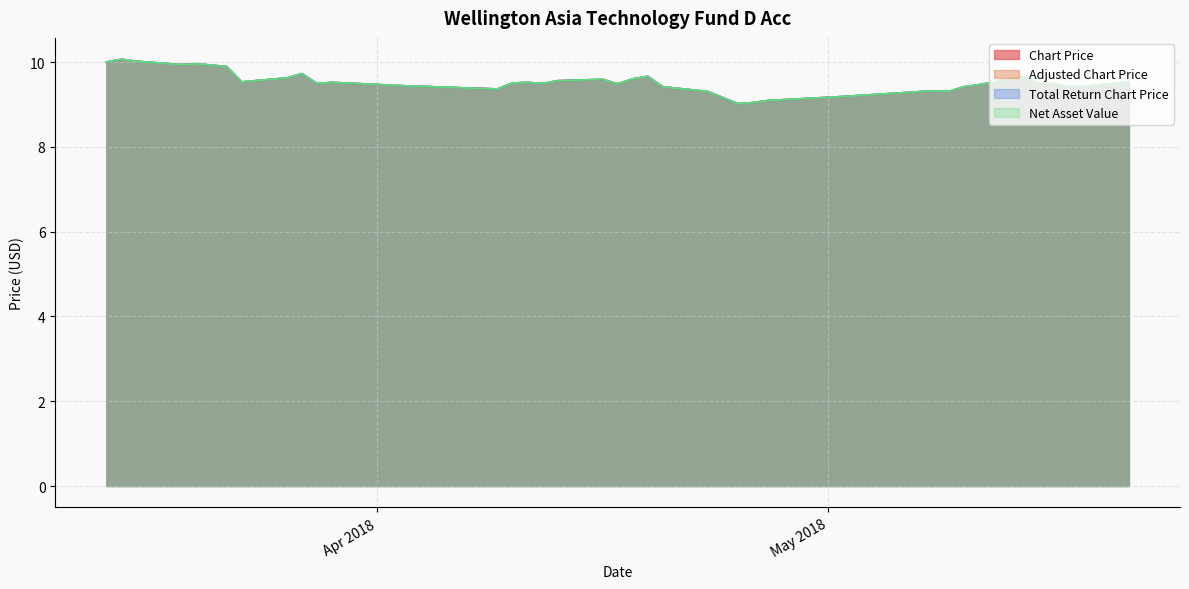

Reading left to right, extract all data points from this chart.

Chart Price: 10.0	10.1	10.0	9.9	10.0	9.9	9.5	9.6	9.7	9.5	9.5	9.4	9.4	9.5	9.5	9.5	9.6	9.6	9.5	9.6	9.7	9.4	9.3	9.2	9.0	9.0	9.1	9.2	9.3	9.3	9.4	9.5	9.7	9.5	9.5	9.4	9.4	9.5
Adjusted Chart Price: 10.0	10.1	10.0	9.9	10.0	9.9	9.5	9.6	9.7	9.5	9.5	9.4	9.4	9.5	9.5	9.5	9.6	9.6	9.5	9.6	9.7	9.4	9.3	9.2	9.0	9.0	9.1	9.2	9.3	9.3	9.4	9.5	9.7	9.5	9.5	9.4	9.4	9.5
Total Return Chart Price: 10.0	10.1	10.0	9.9	10.0	9.9	9.5	9.6	9.7	9.5	9.5	9.4	9.4	9.5	9.5	9.5	9.6	9.6	9.5	9.6	9.7	9.4	9.3	9.2	9.0	9.0	9.1	9.2	9.3	9.3	9.4	9.5	9.7	9.5	9.5	9.4	9.4	9.5
Net Asset Value: 10.0	10.1	10.0	9.9	10.0	9.9	9.5	9.6	9.7	9.5	9.5	9.4	9.4	9.5	9.5	9.5	9.6	9.6	9.5	9.6	9.7	9.4	9.3	9.2	9.0	9.0	9.1	9.2	9.3	9.3	9.4	9.5	9.7	9.5	9.5	9.4	9.4	9.5